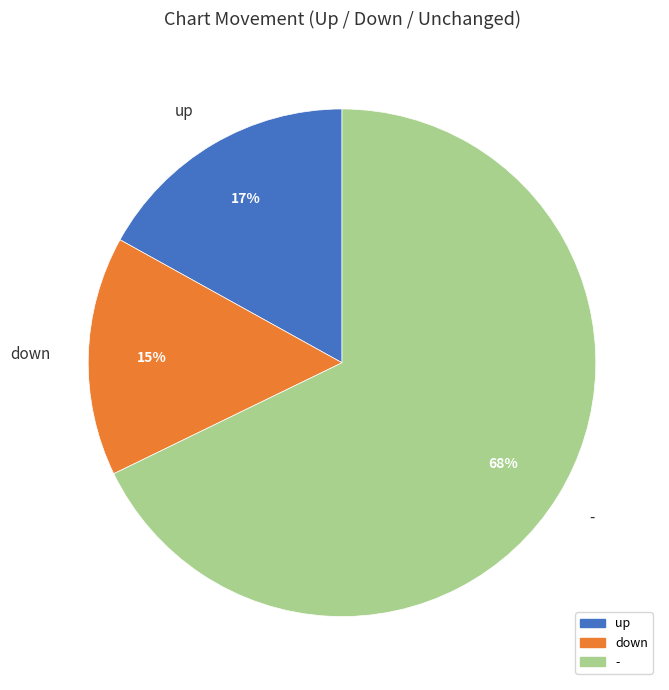

Is it true that down is 1% of the pie?

False